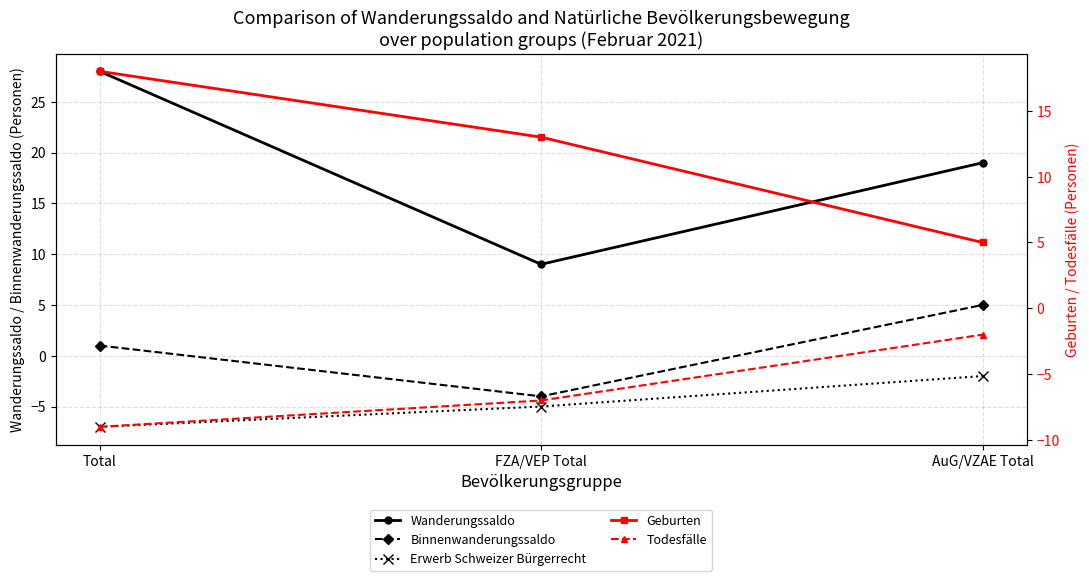

What is the label of the 3rd point from the left?

AuG/VZAE Total